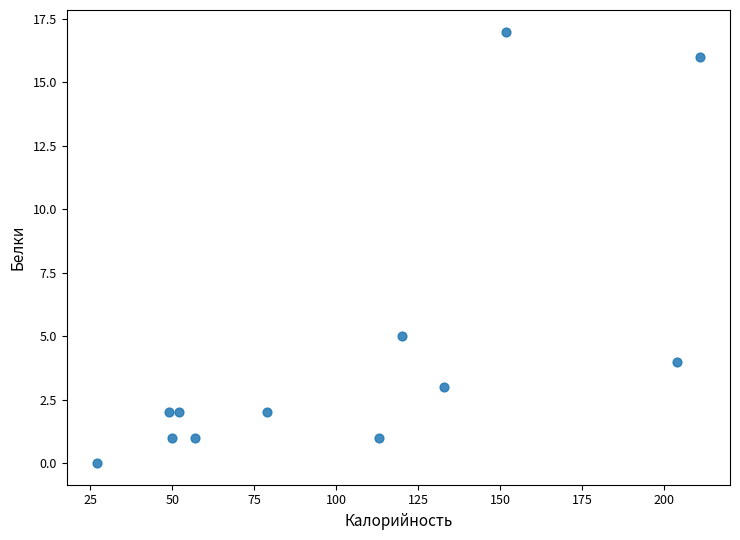

What is the range of X values (max minus min)?

184